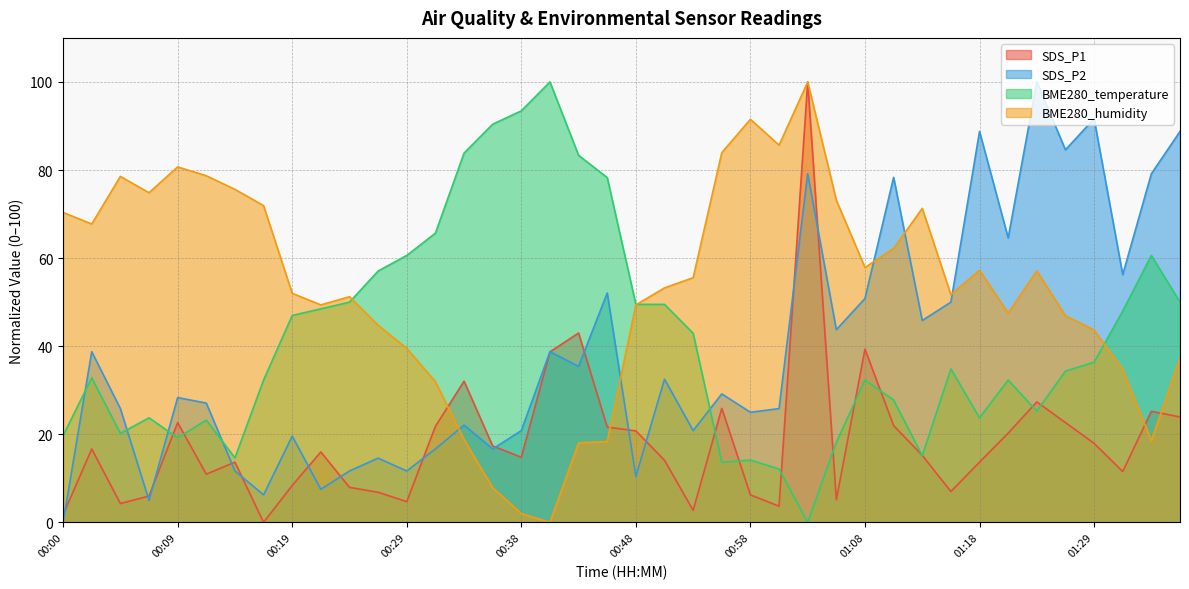

At which category does SDS_P2 reach its first local peak?

00:02